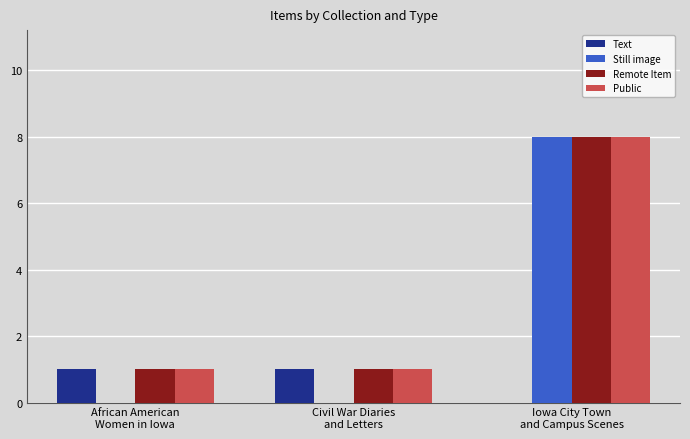

What is the difference between the Still image values at African American
Women in Iowa and Iowa City Town
and Campus Scenes?

8